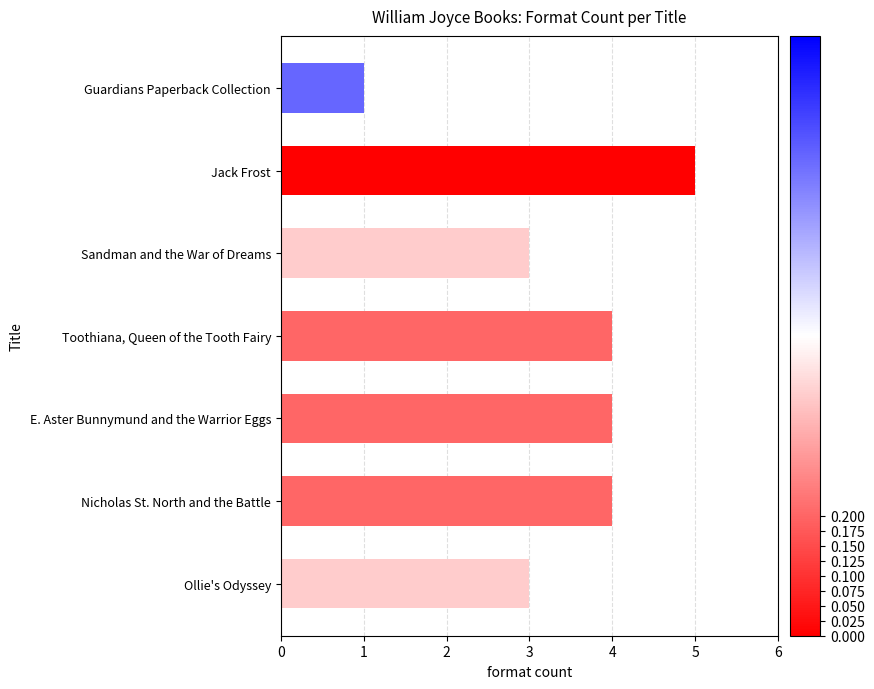

What is the average value?

3